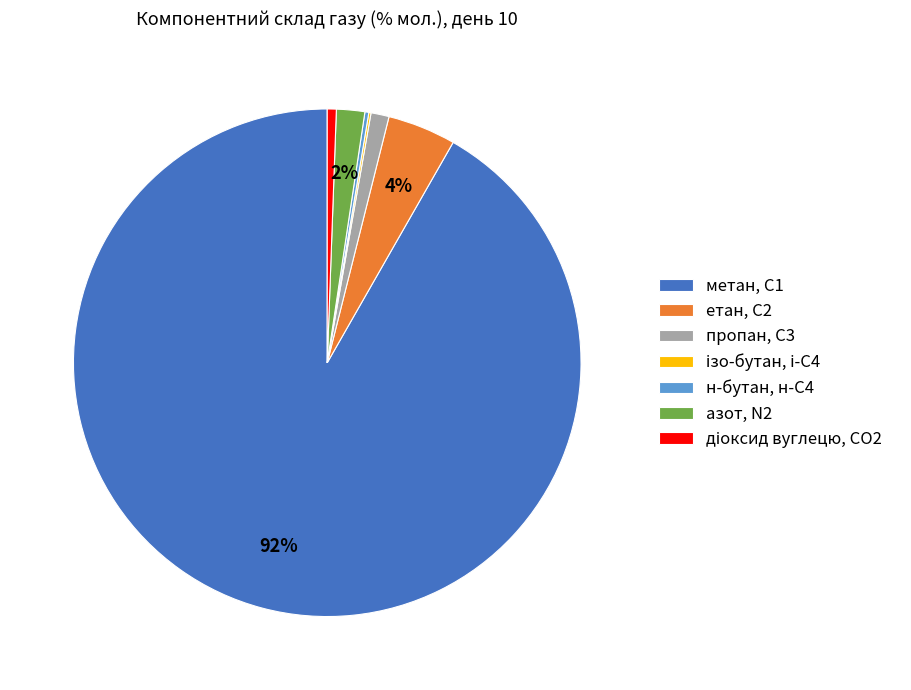

Is it true that азот, N2 is 2% of the pie?

True